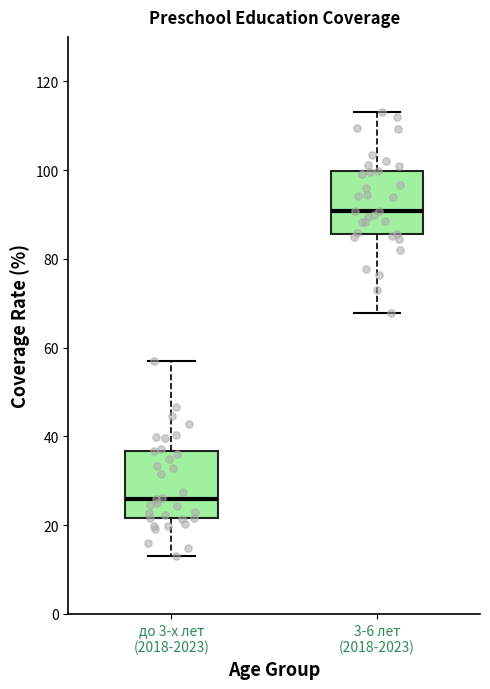

Reading left to right, transcribe this box plot: for each box, give where its median line is, the range the box spans, and where its two whiskers end, as read against the y-axis. The values are not printed on the chart, so give them approximately, as read against the axis.

до 3-х лет (2018-2023): median 26, box 22 to 36, whiskers 14 to 56
3-6 лет (2018-2023): median 90, box 86 to 100, whiskers 68 to 114